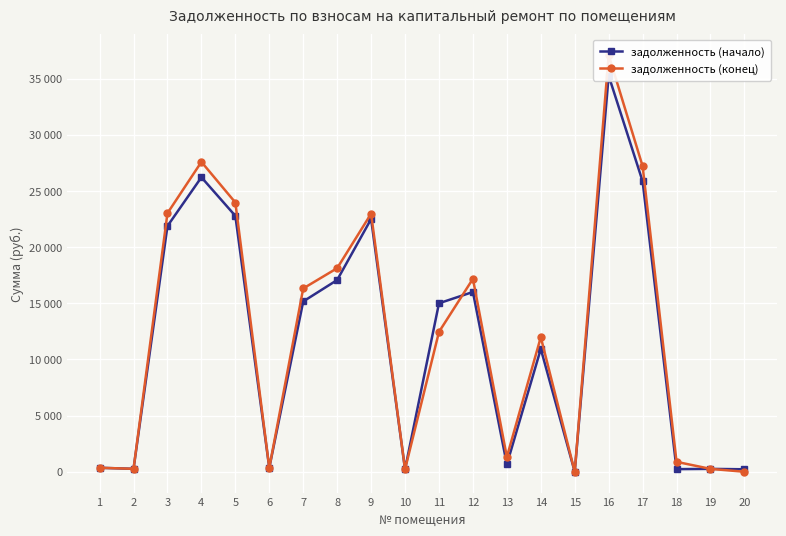

What is the value of the задолженность (конец) point at the 11th from the left?

12450.3